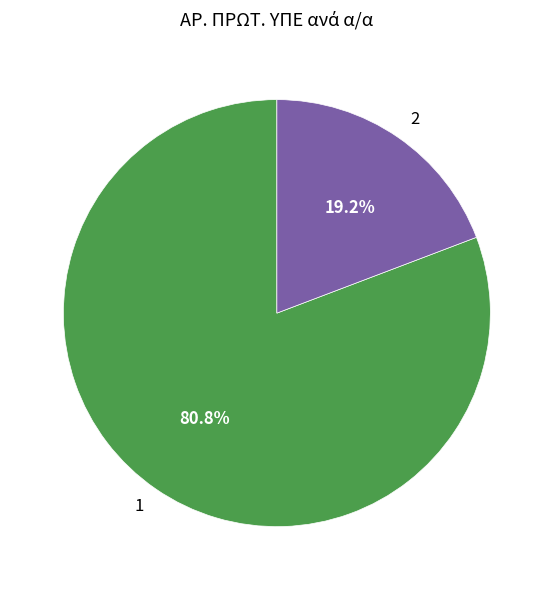

Count the number of slices in the pie.

2